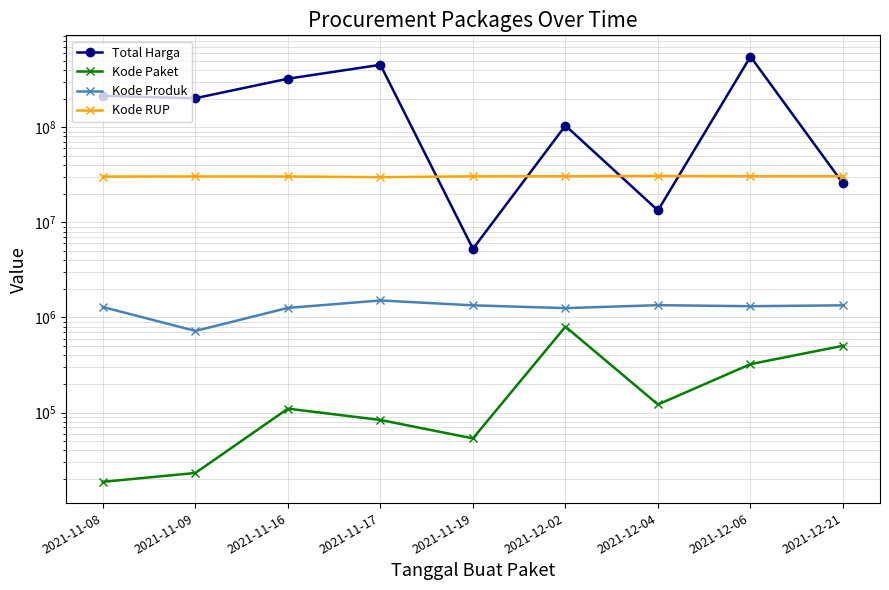

What is the greatest value displayed?

553107700